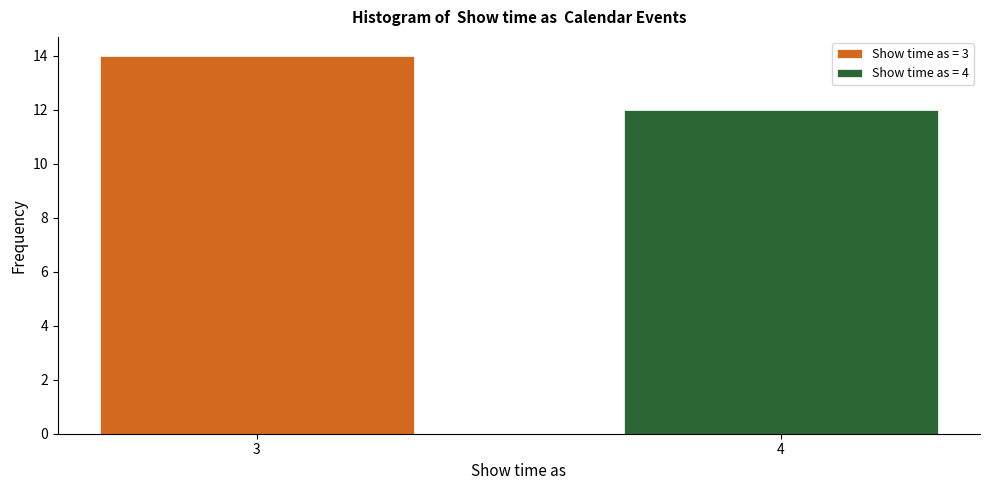

Reading right to left, extract all data points from this chart.

4=12	3=14